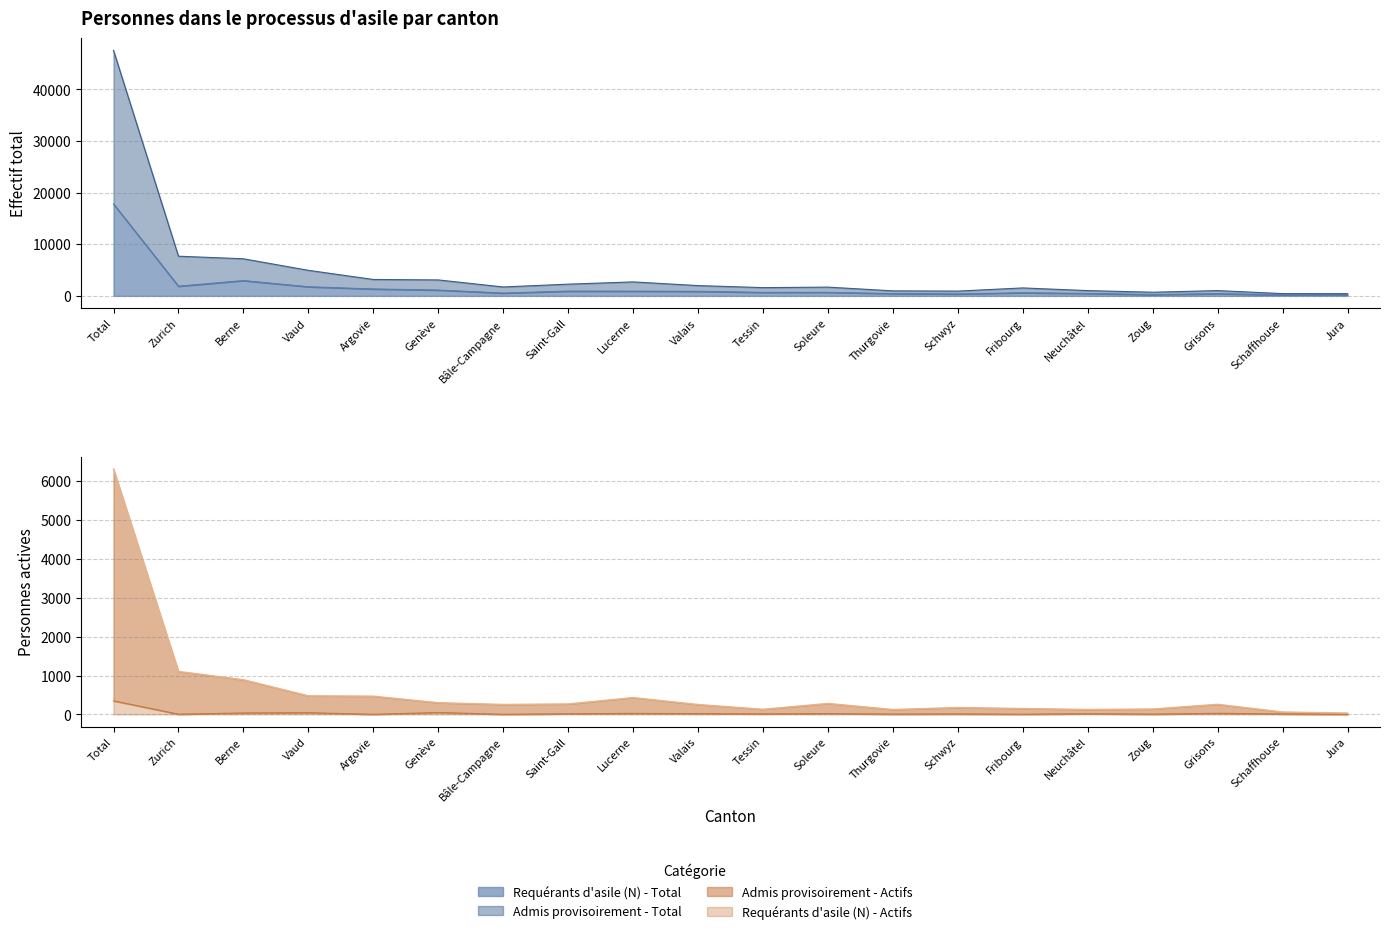

Between Soleure and Schwyz, which series saw the biggest shift?

Admis provisoirement - Total